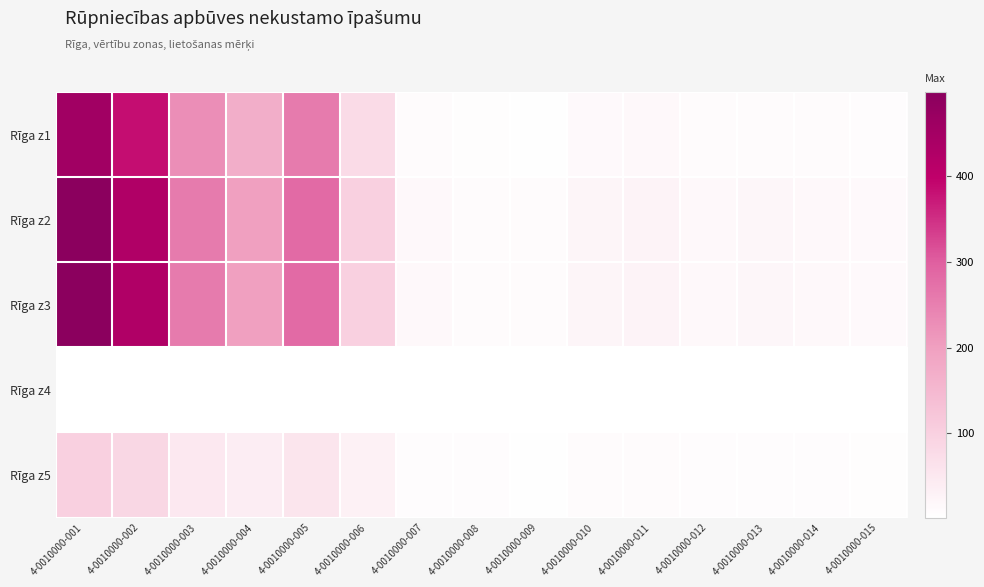

Reading left to right, list all the values displayed in this chart.

Rīga z1: 4-0010000-001=455.3	4-0010000-002=384.2	4-0010000-003=227.7	4-0010000-004=170.7	4-0010000-005=256.1	4-0010000-006=78.3	4-0010000-007=10.0	4-0010000-008=7.1	4-0010000-009=5.7	4-0010000-010=14.2	4-0010000-011=15.7	4-0010000-012=10.0	4-0010000-013=11.4	4-0010000-014=10.0	4-0010000-015=8.5
Rīga z2: 4-0010000-001=498.0	4-0010000-002=426.9	4-0010000-003=256.1	4-0010000-004=199.2	4-0010000-005=284.6	4-0010000-006=99.6	4-0010000-007=17.1	4-0010000-008=11.4	4-0010000-009=10.0	4-0010000-010=22.8	4-0010000-011=25.6	4-0010000-012=17.1	4-0010000-013=19.9	4-0010000-014=15.7	4-0010000-015=14.2
Rīga z3: 4-0010000-001=498.0	4-0010000-002=426.9	4-0010000-003=256.1	4-0010000-004=199.2	4-0010000-005=284.6	4-0010000-006=99.6	4-0010000-007=17.1	4-0010000-008=11.4	4-0010000-009=10.0	4-0010000-010=22.8	4-0010000-011=25.6	4-0010000-012=17.1	4-0010000-013=19.9	4-0010000-014=15.7	4-0010000-015=14.2
Rīga z4: 4-0010000-001=2.0	4-0010000-002=2.0	4-0010000-003=2.0	4-0010000-004=2.0	4-0010000-005=2.0	4-0010000-006=2.0	4-0010000-007=2.0	4-0010000-008=2.0	4-0010000-009=2.0	4-0010000-010=2.0	4-0010000-011=2.0	4-0010000-012=2.0	4-0010000-013=2.0	4-0010000-014=2.0	4-0010000-015=2.0
Rīga z5: 4-0010000-001=99.6	4-0010000-002=85.4	4-0010000-003=49.8	4-0010000-004=39.8	4-0010000-005=56.9	4-0010000-006=31.3	4-0010000-007=8.5	4-0010000-008=7.8	4-0010000-009=5.0	4-0010000-010=10.0	4-0010000-011=10.0	4-0010000-012=8.5	4-0010000-013=9.2	4-0010000-014=7.8	4-0010000-015=7.1